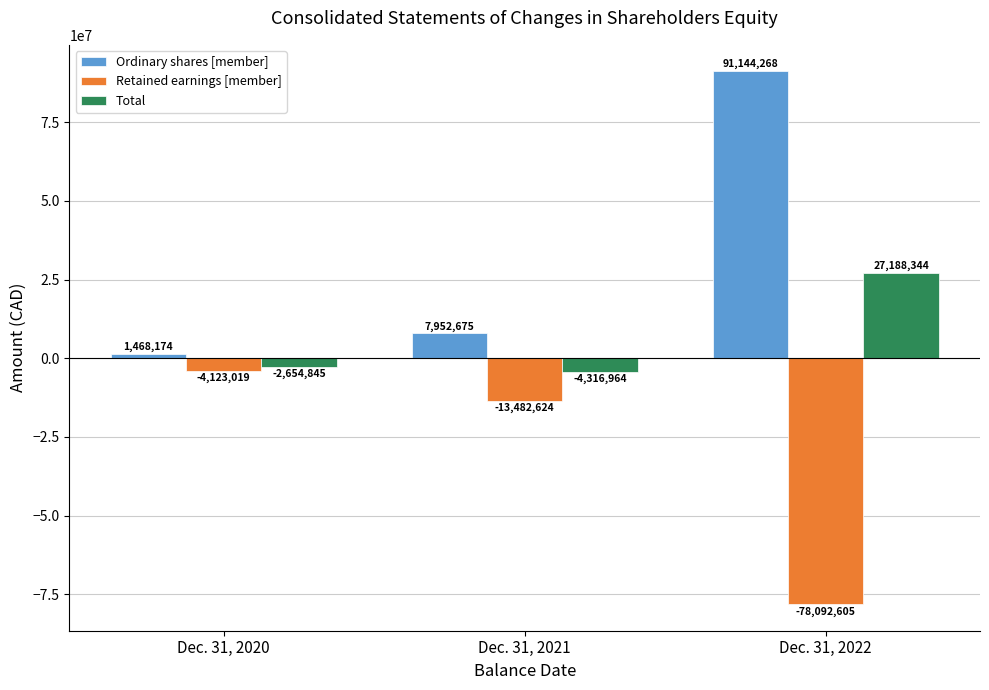

Is the value of Total at Dec. 31, 2020 greater than the value of Retained earnings [member] at Dec. 31, 2020?

Yes